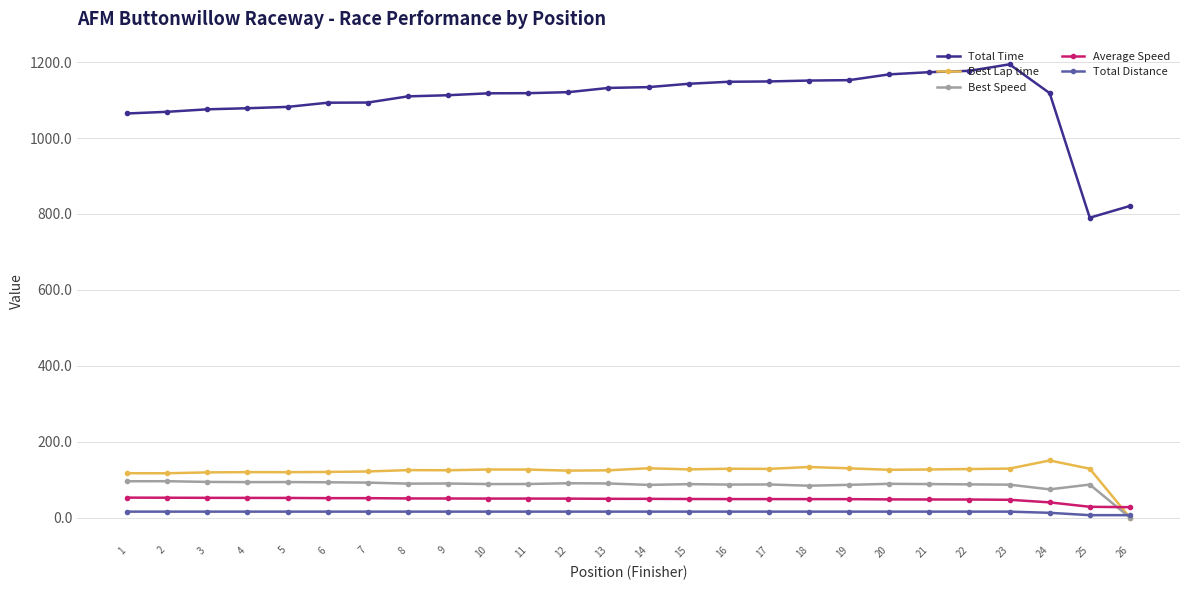

Which series changed the most between 1 and 13?

Total Time